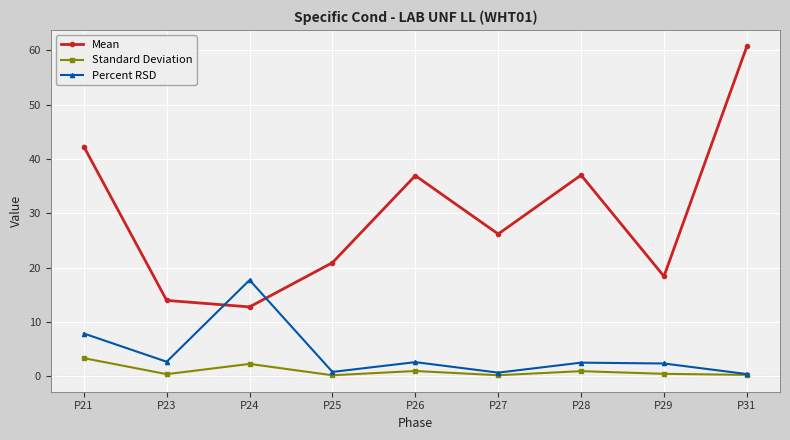

Between P27 and P29, which series saw the biggest shift?

Mean